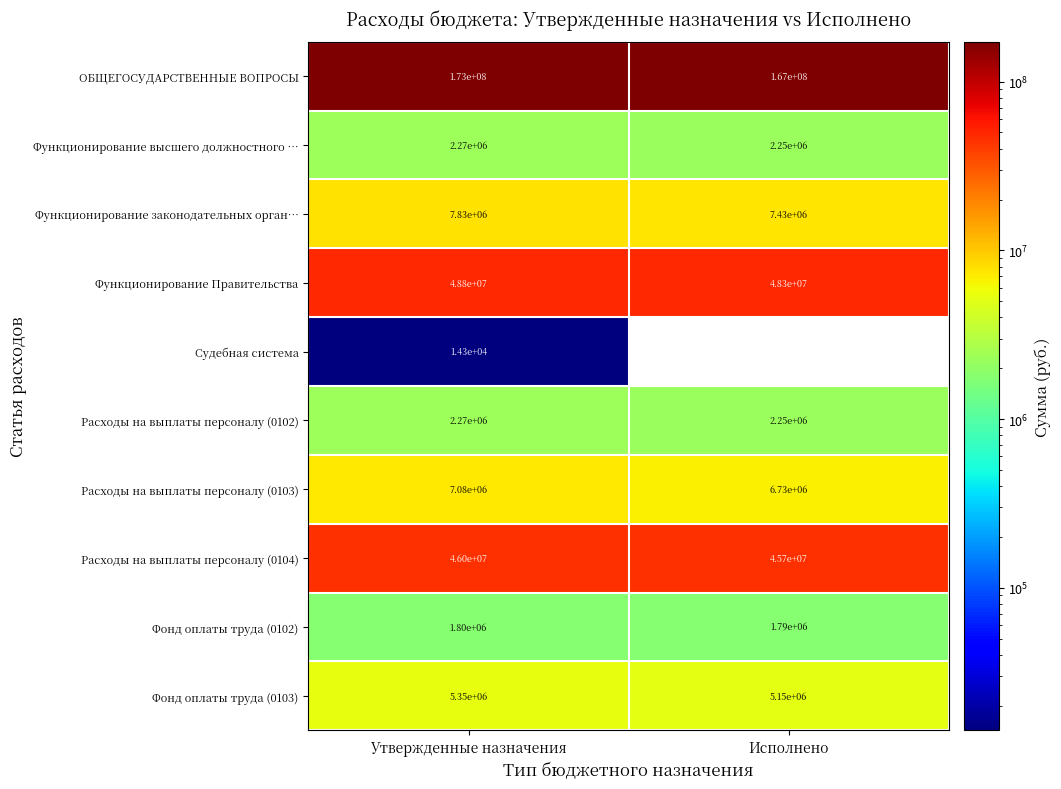

At which label does Расходы на выплаты персоналу (0103) reach its peak?

Утвержденные назначения